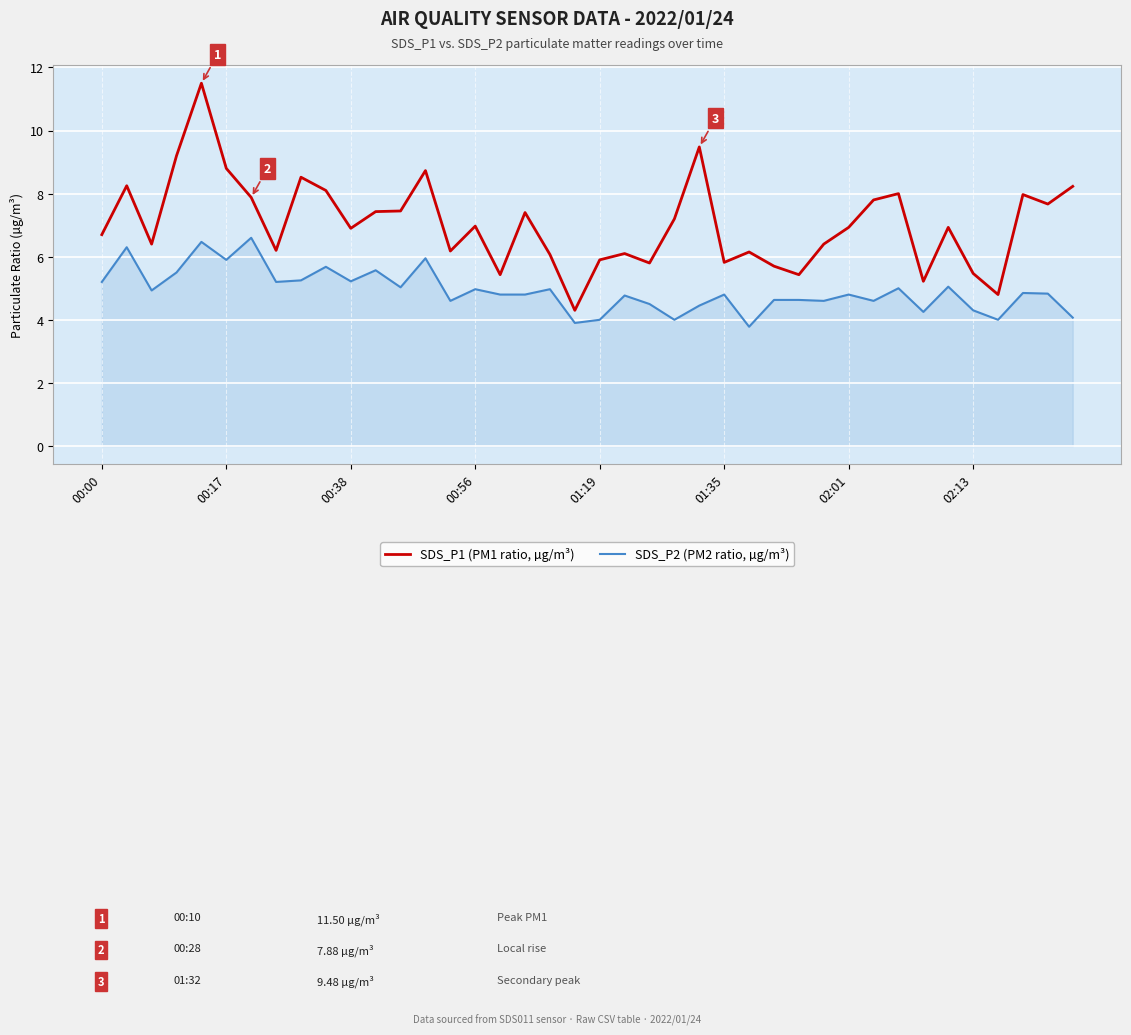

What is the greatest value displayed?

11.5